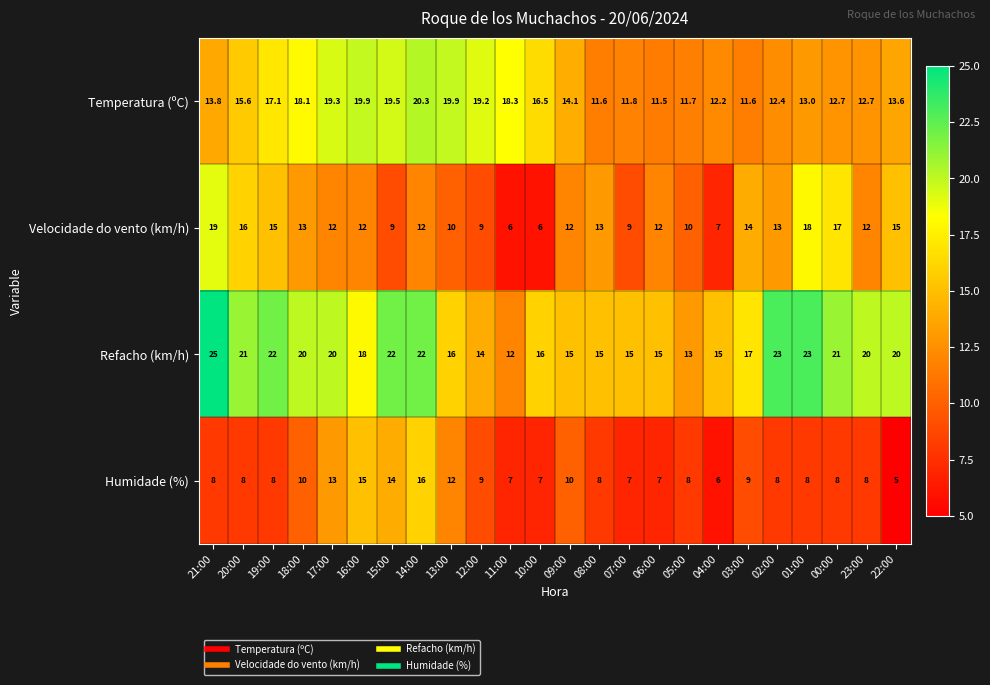

List the series in order of their peak value, highest first.

Refacho (km/h), Temperatura (ºC), Velocidade do vento (km/h), Humidade (%)